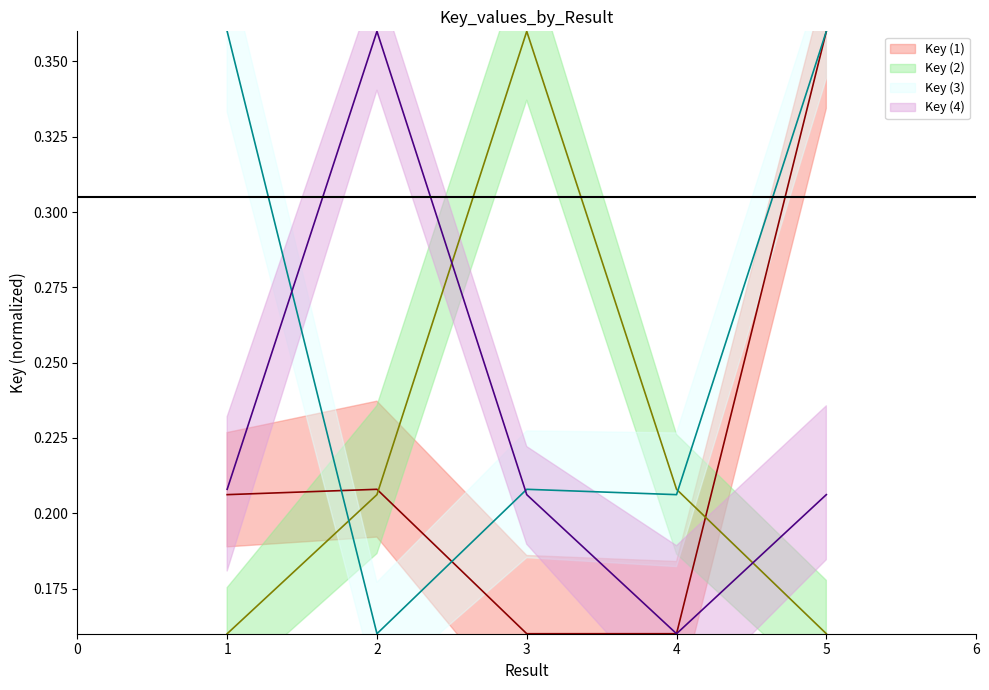

List the labels in order of Key (1) value, largest first.

5, 2, 1, 3, 4